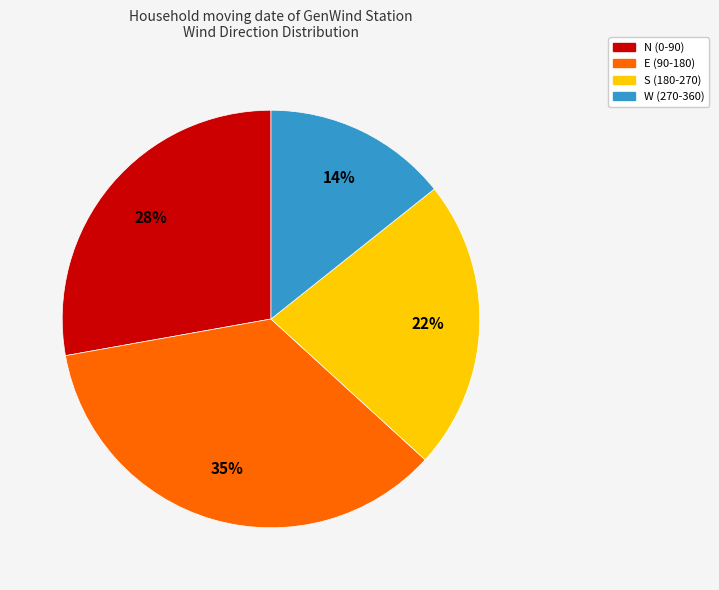

Is there a majority slice in this chart?

No